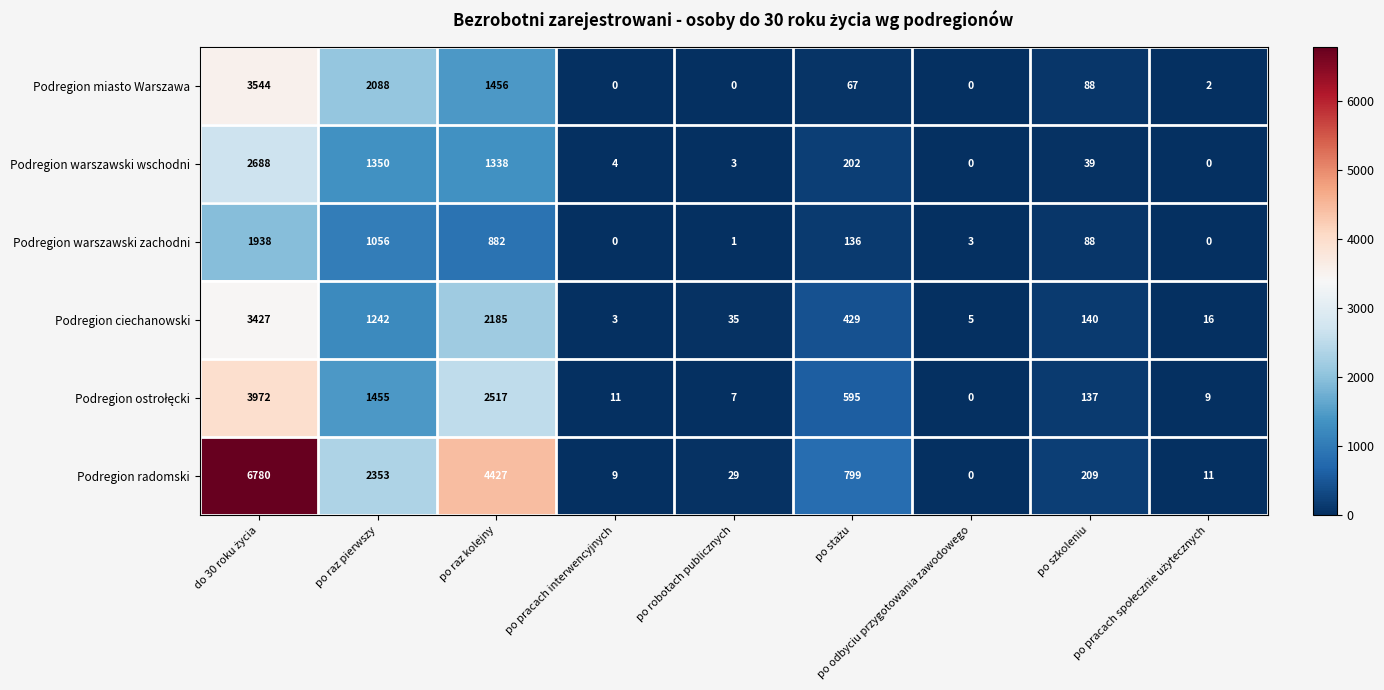

What is the total value across all series at po raz pierwszy?

9544